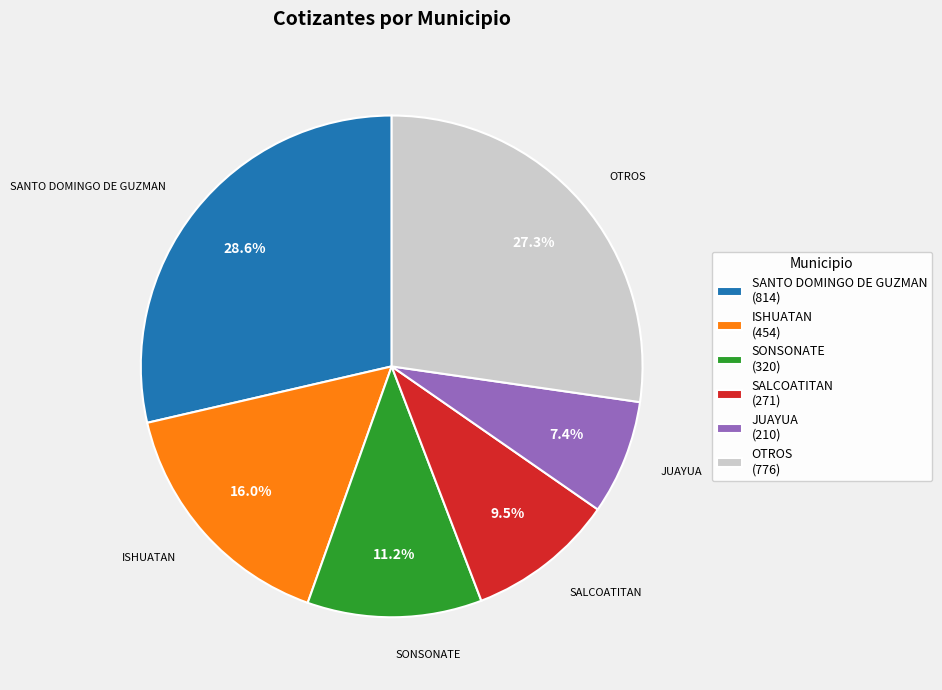

Rank the categories by value from lowest to highest.

JUAYUA (210), SALCOATITAN (271), SONSONATE (320), ISHUATAN (454), OTROS (776), SANTO DOMINGO DE GUZMAN (814)